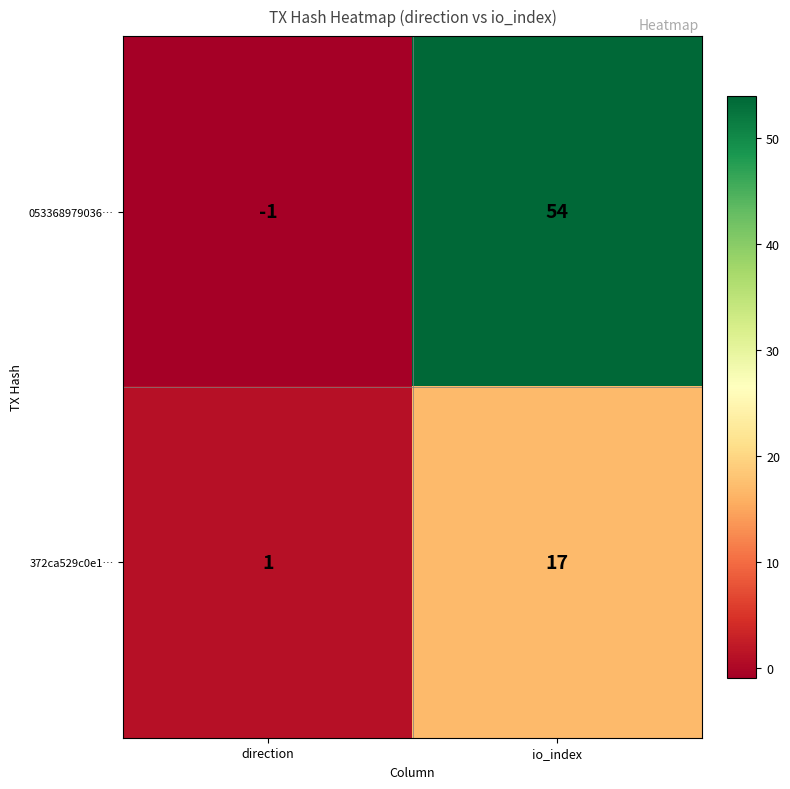

Reading right to left, list all the values displayed in this chart.

053368979036…: io_index=54	direction=-1
372ca529c0e1…: io_index=17	direction=1